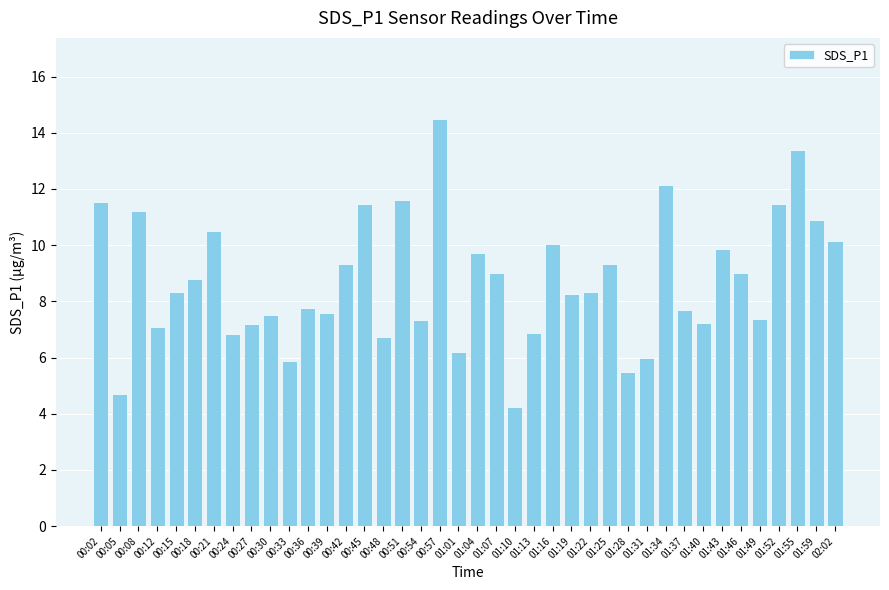

Which has a higher value, 00:27 or 01:10?

00:27